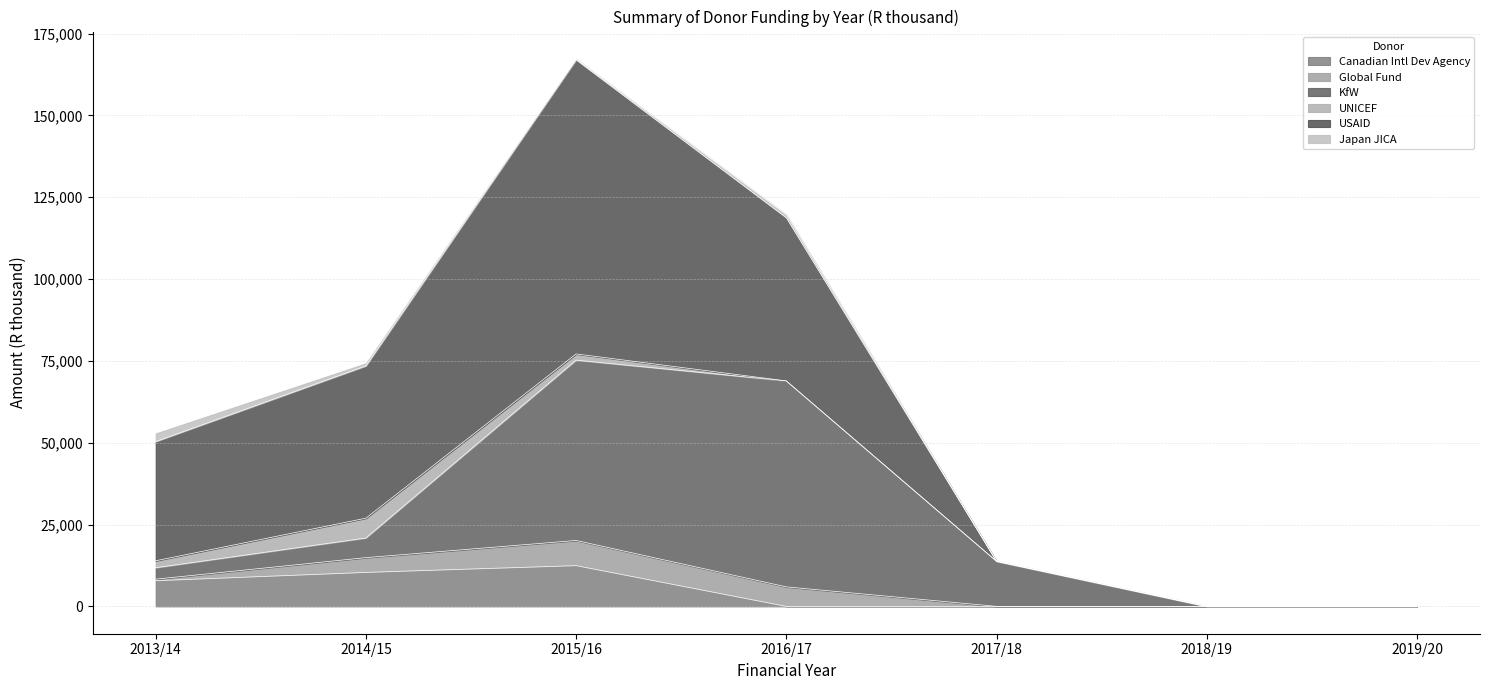

Reading left to right, extract all data points from this chart.

Canadian Intl Dev Agency: 2013/14=7835	2014/15=10377	2015/16=12443	2016/17=0	2017/18=0	2018/19=0	2019/20=0
Global Fund: 2013/14=472	2014/15=4510	2015/16=7684	2016/17=5953	2017/18=0	2018/19=0	2019/20=0
KfW: 2013/14=3496	2014/15=5993	2015/16=55102	2016/17=62935	2017/18=13779	2018/19=0	2019/20=0
UNICEF: 2013/14=2122	2014/15=6061	2015/16=1901	2016/17=0	2017/18=0	2018/19=0	2019/20=0
USAID: 2013/14=36432	2014/15=46533	2015/16=89895	2016/17=49873	2017/18=0	2018/19=0	2019/20=0
Japan JICA: 2013/14=2576	2014/15=877	2015/16=250	2016/17=949	2017/18=0	2018/19=0	2019/20=0